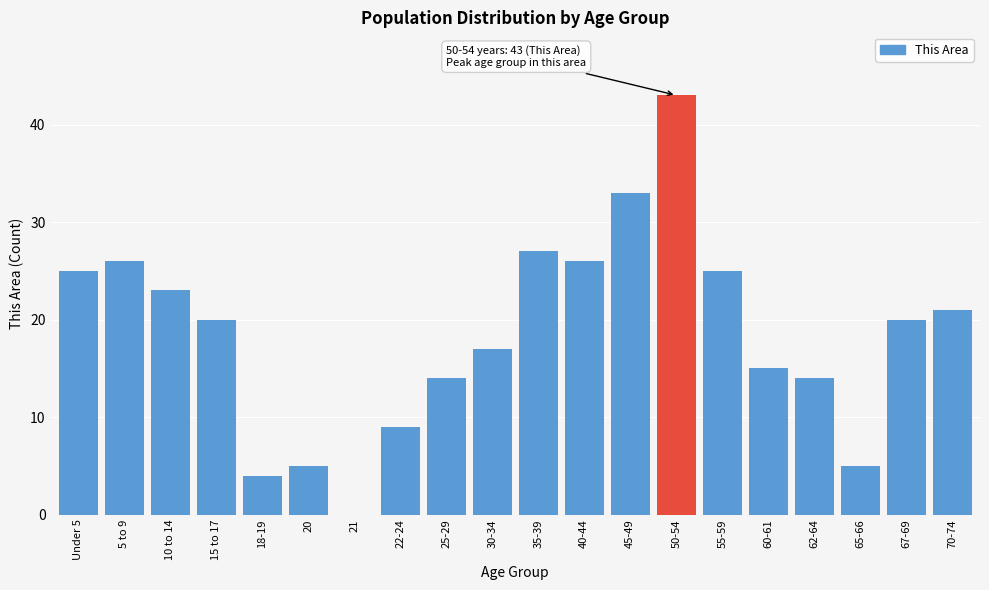

Reading left to right, what are all the values shown in this chart?

Under 5=25	5 to 9=26	10 to 14=23	15 to 17=20	18-19=4	20=5	21=0	22-24=9	25-29=14	30-34=17	35-39=27	40-44=26	45-49=33	50-54=43	55-59=25	60-61=15	62-64=14	65-66=5	67-69=20	70-74=21